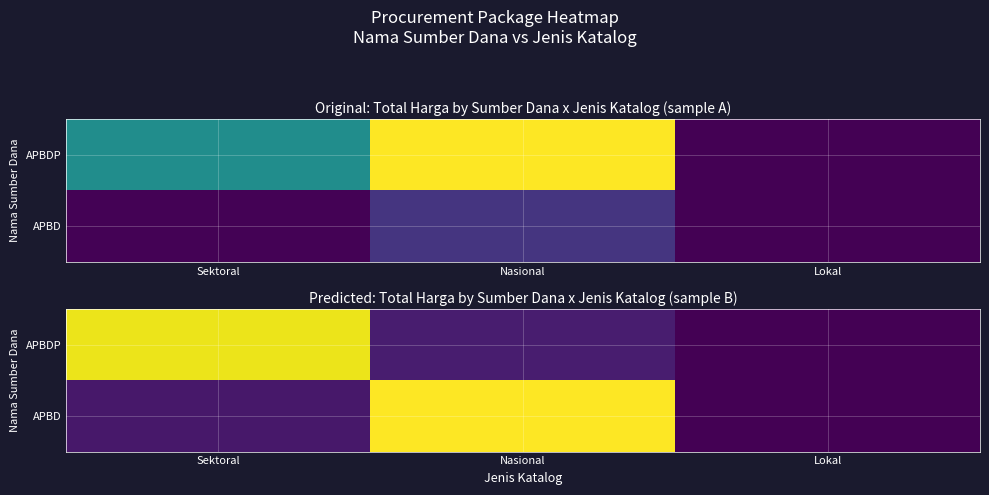

At which label does APBDP reach its minimum?

Lokal